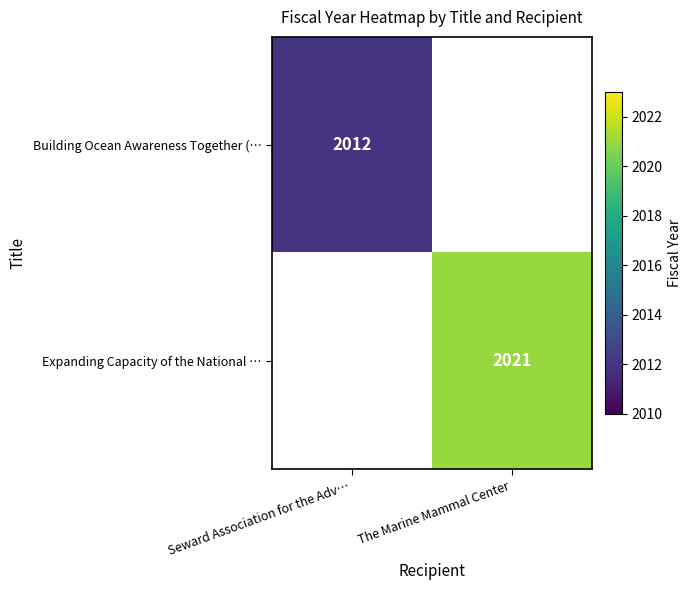

The value of Building Ocean Awareness Together (… at Seward Association for the Adv… is 2012. True or false?

True